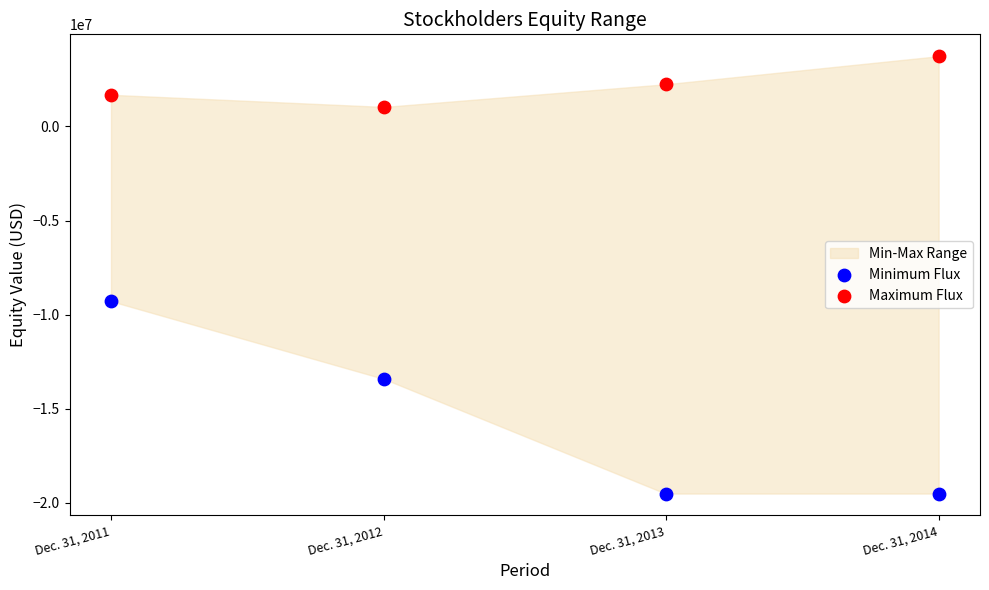

Across all data points, what is the average Y value?

-6626580